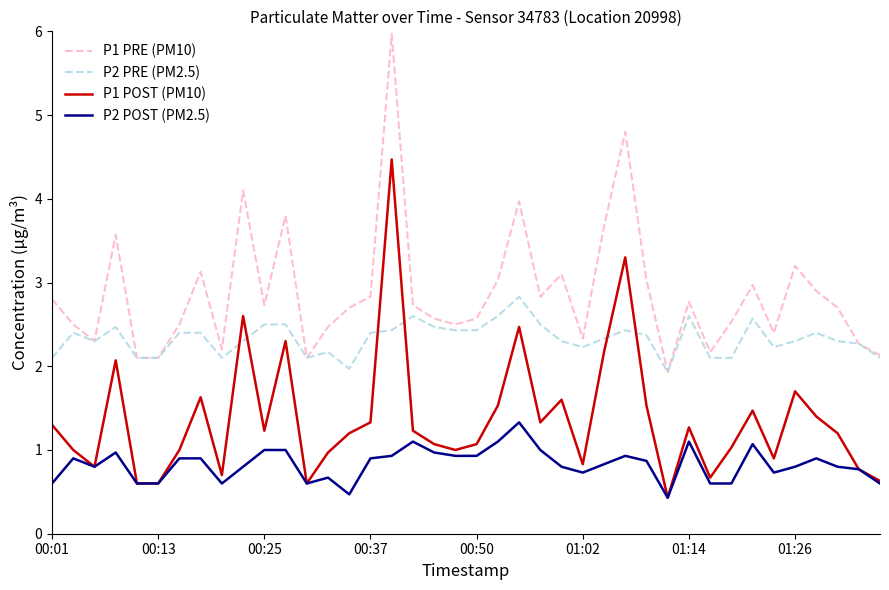

True or false: P1 POST (PM10) and P1 PRE (PM10) cross at least once.

False